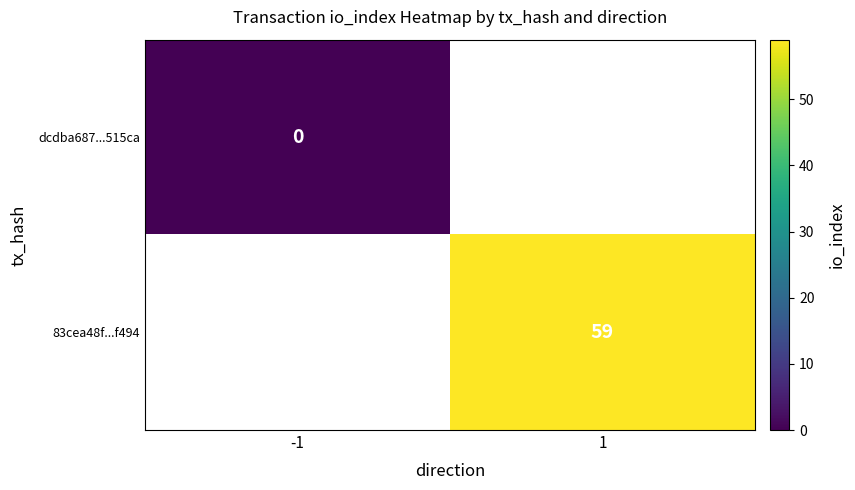

How many series are shown in this chart?

2